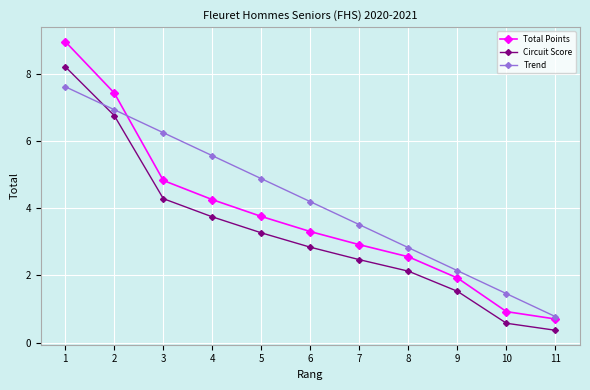

Which series changed the most between 6 and 11?

Trend